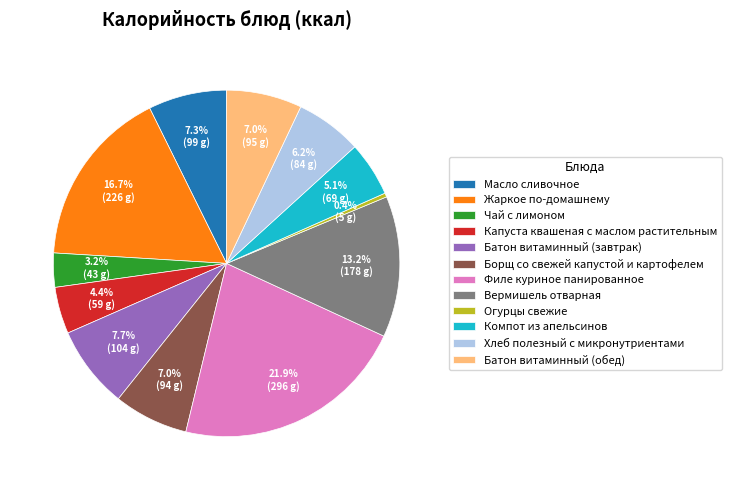

How many segments does this pie chart have?

12